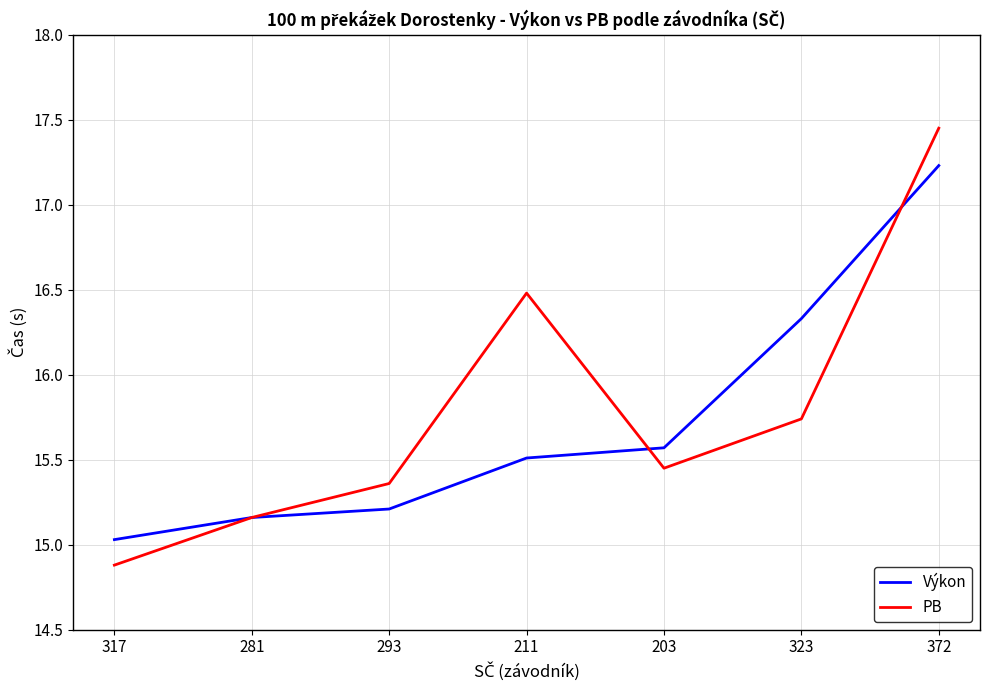

Is it true that PB equals 15.2 at 281?

True